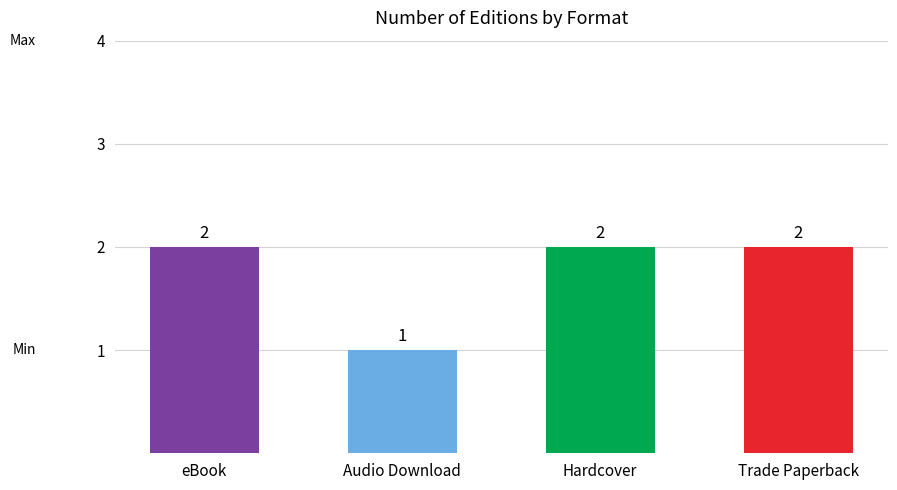

What is the greatest value displayed?

2